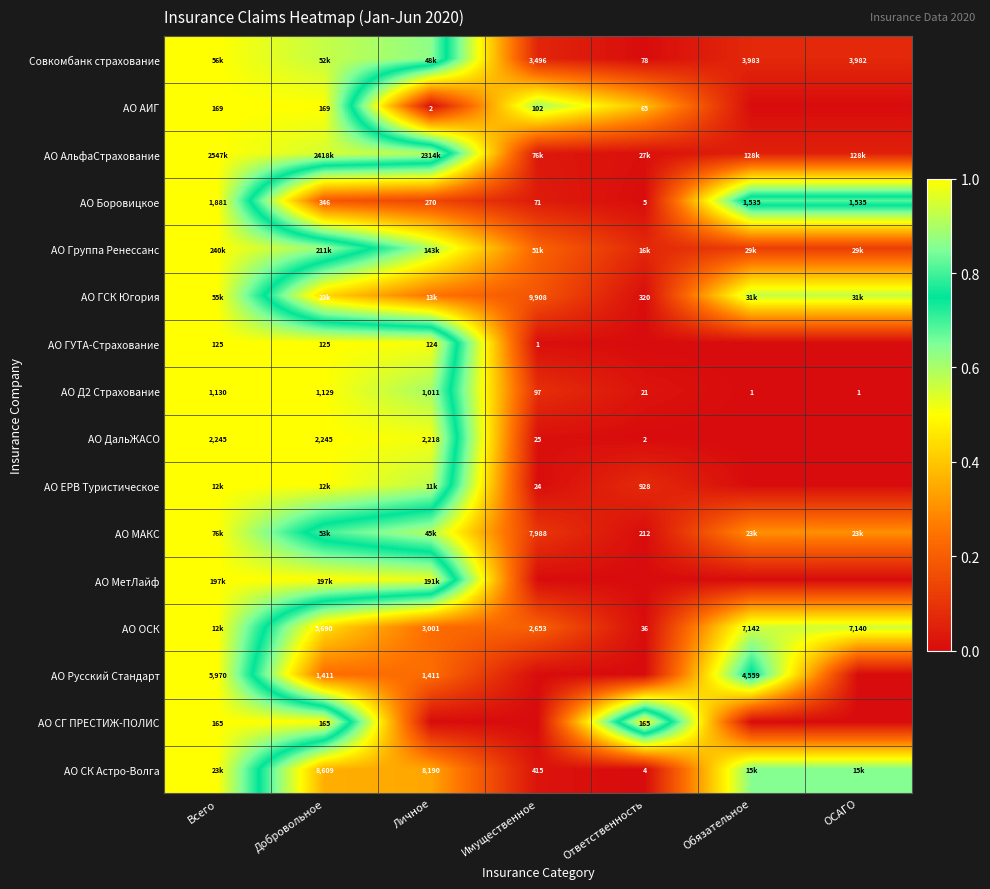

The Совкомбанк страхование series shows 0.1 at Имущественное. True or false?

False